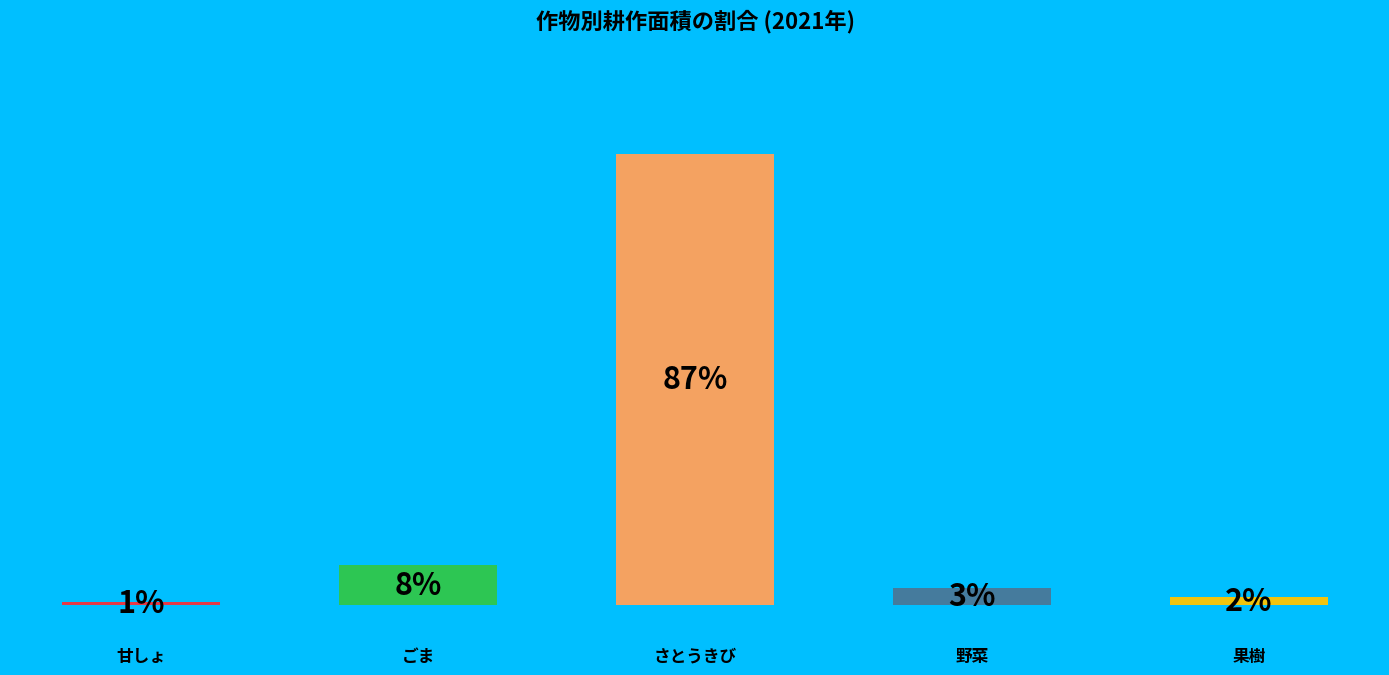

Which category has the biggest portion of the pie?

さとうきび